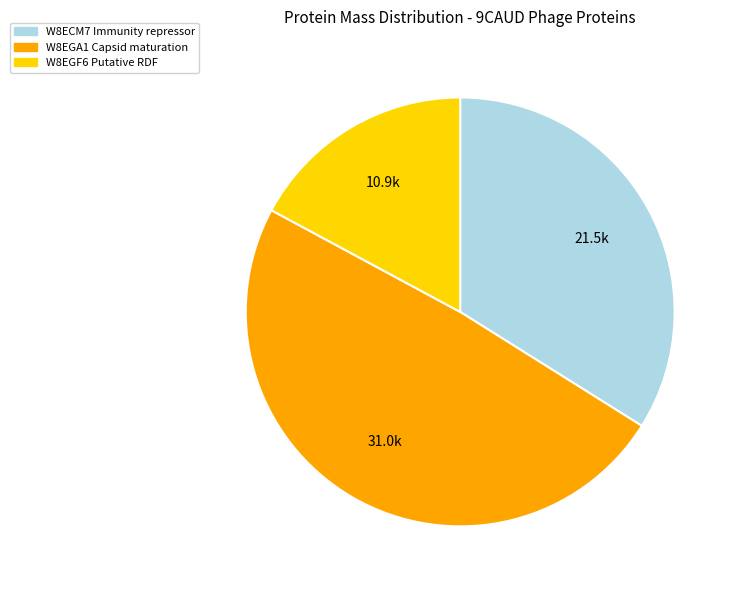

Is there a majority slice in this chart?

No